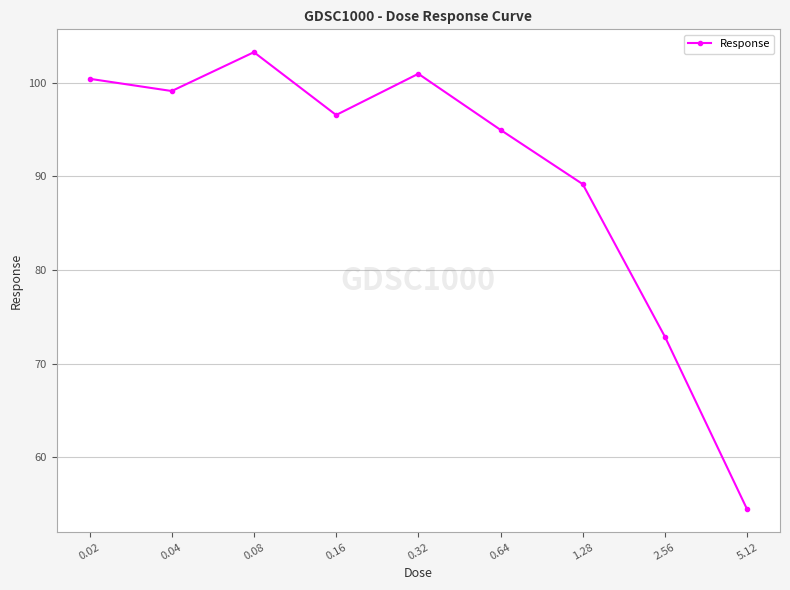

What is the sum of all values?

811.6